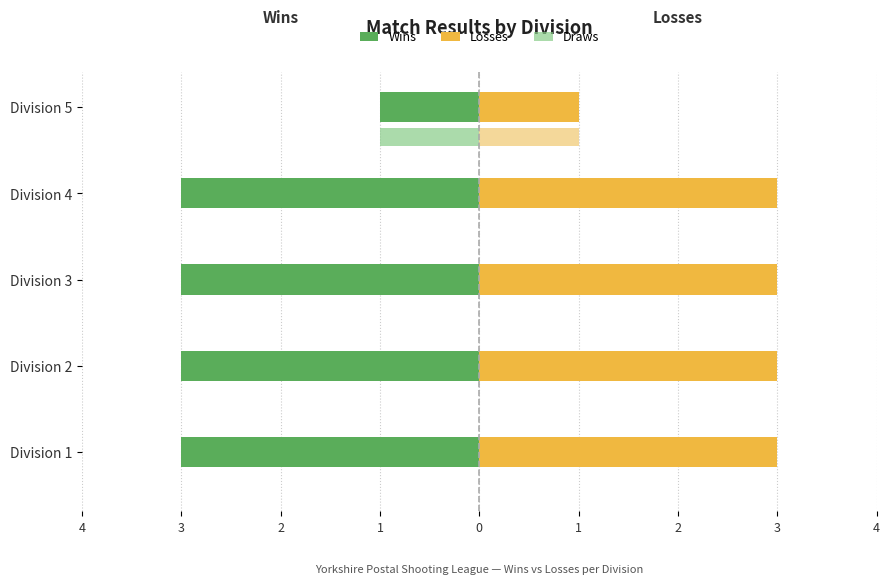

Reading left to right, what are all the values shown in this chart?

Wins: -3	-3	-3	-3	-1
Losses: 3	3	3	3	1
Draws: 0	0	0	0	-1